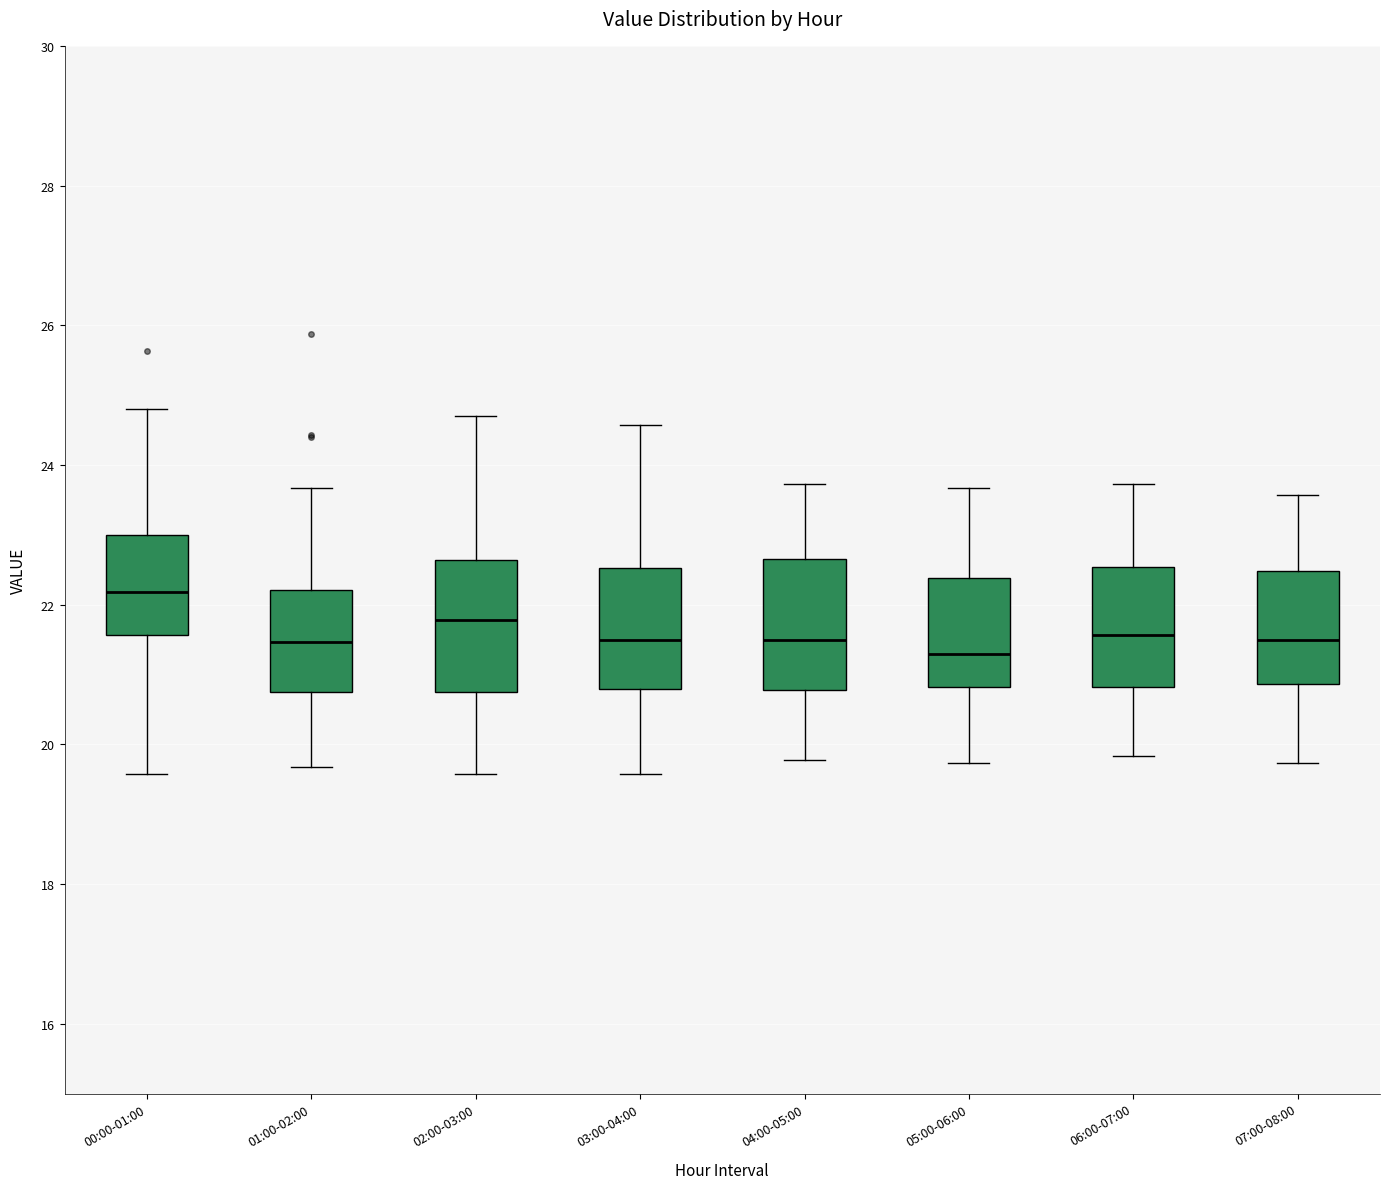

Where does the lower whisker of the box for 06:00-07:00 end on the y-axis? The values are not printed on the chart, so give them approximately, as read against the axis.

19.8